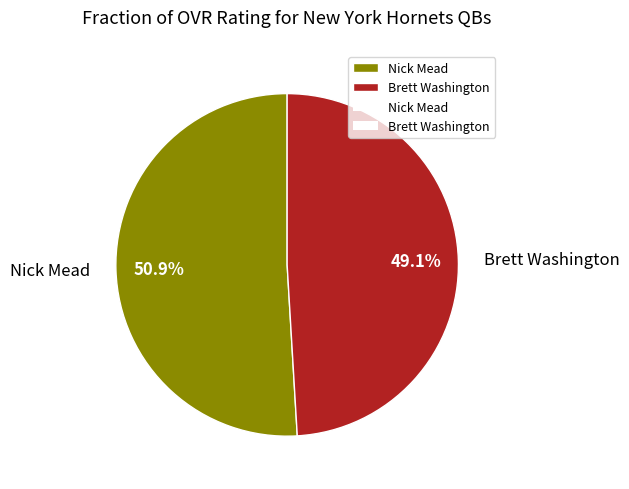

What percentage do Nick Mead and Brett Washington together represent?

100.0%